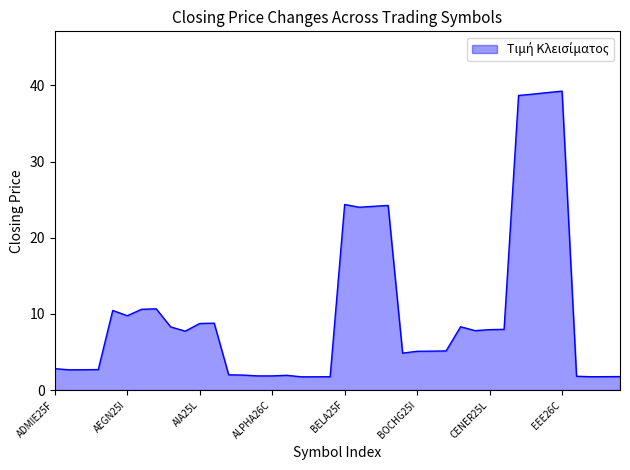

What is the smallest value displayed?

1.7